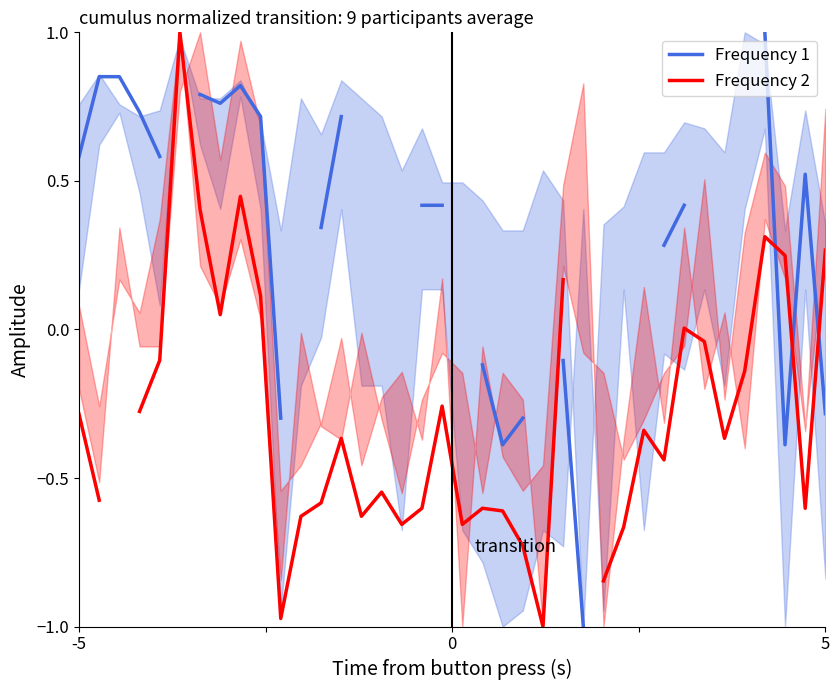

List the series in order of their overall mean, highest first.

Frequency 1, Frequency 2